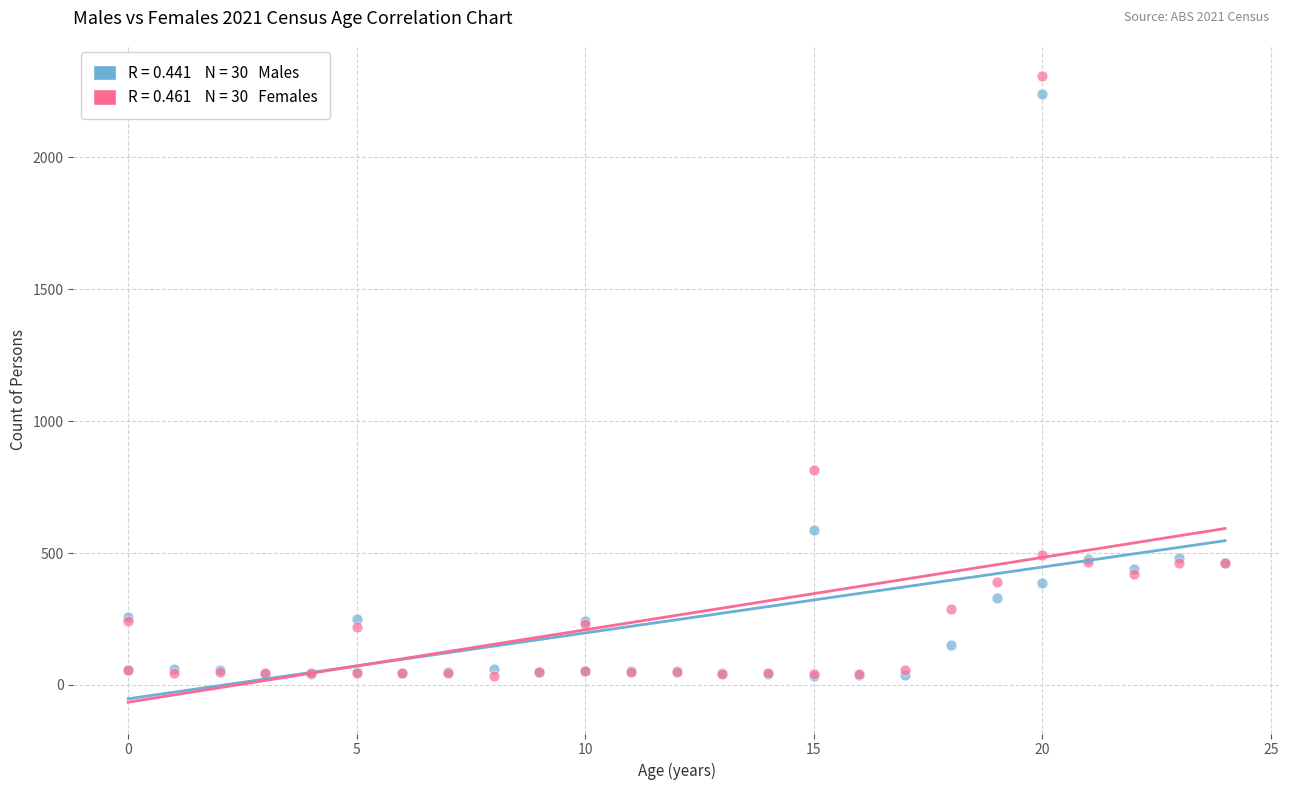

Across all series, what Y value is closest to 1171?

815